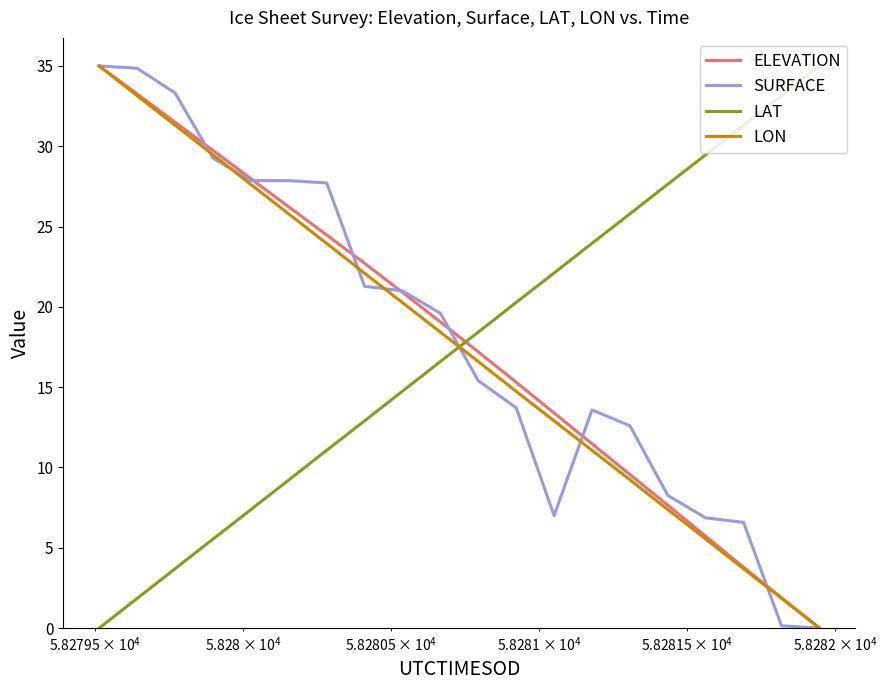

What is the greatest value displayed?

35.0